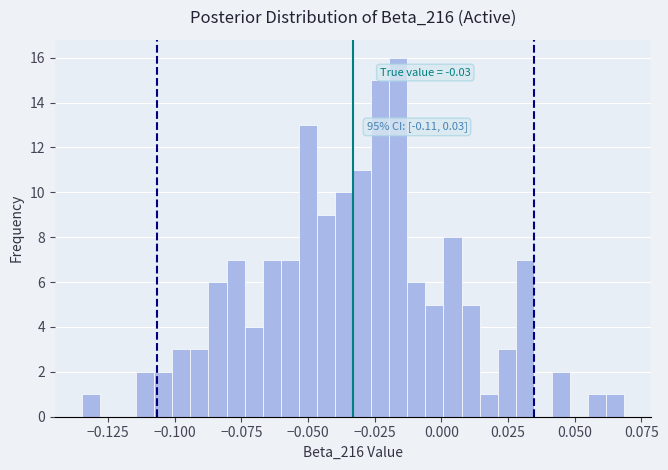

Around what value on the x-axis is the tallest bar? Give the approximate position of its centre, as read against the axis.

-0.015